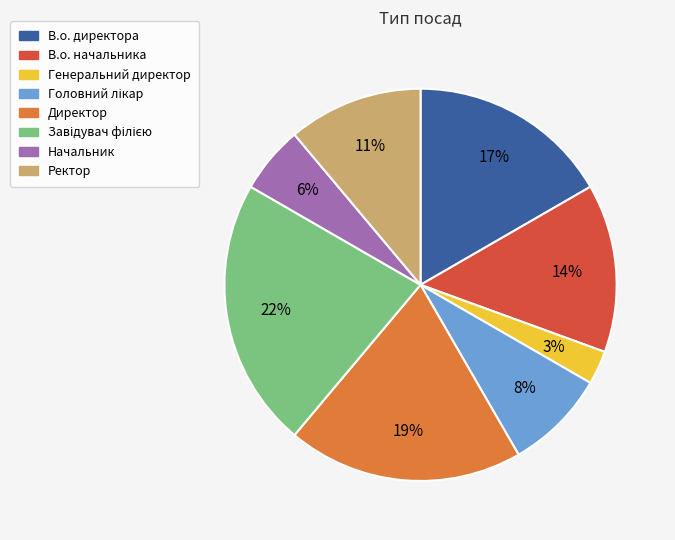

Combined, do В.о. начальника and Директор account for over 50%?

No